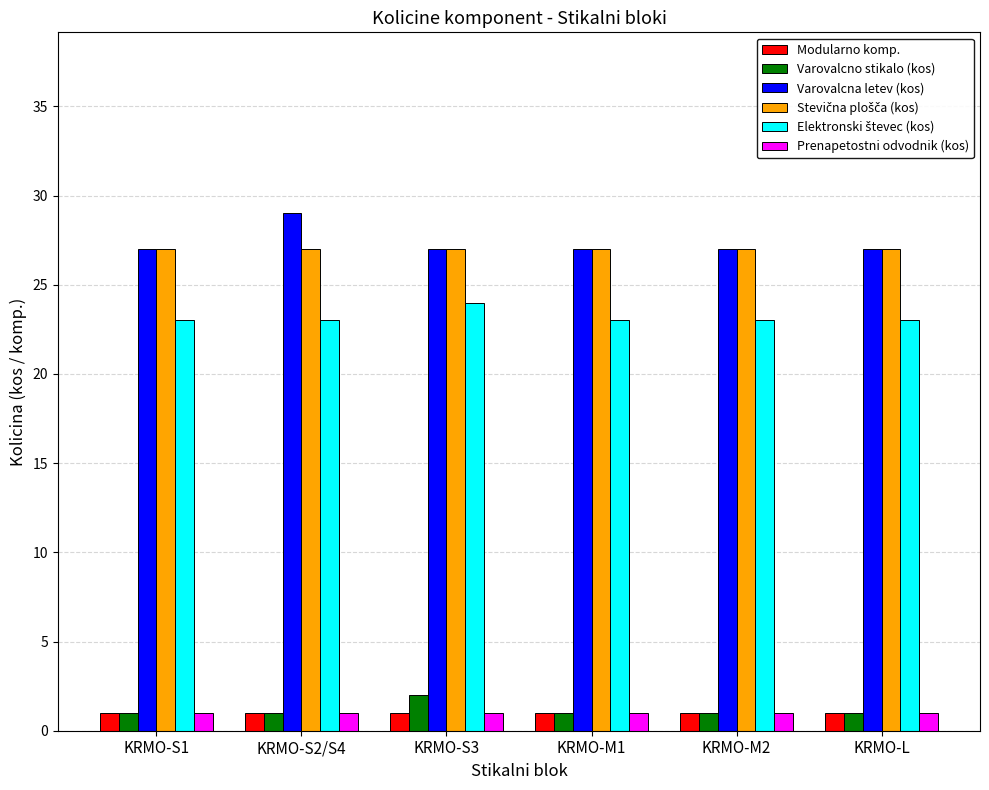

Is it true that Modularno komp. equals 1 at KRMO-S2/S4?

True